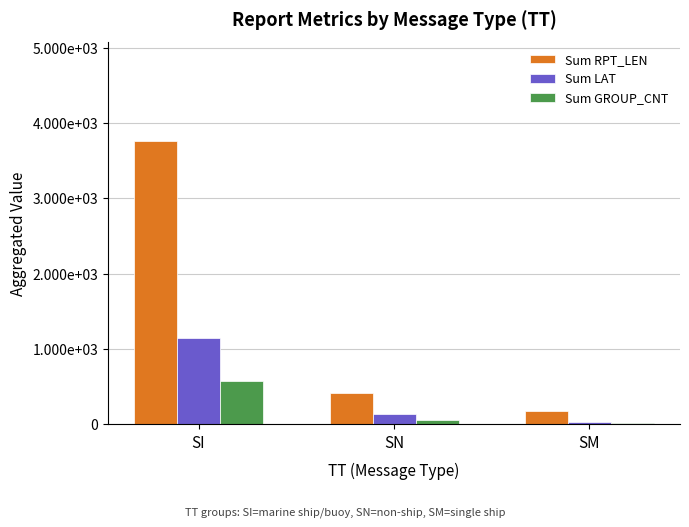

What is the sum of all Sum GROUP_CNT values?

659.0